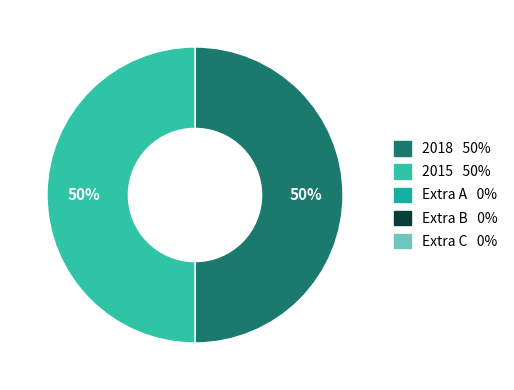

To the nearest percent, what is the average slice percentage?

50%